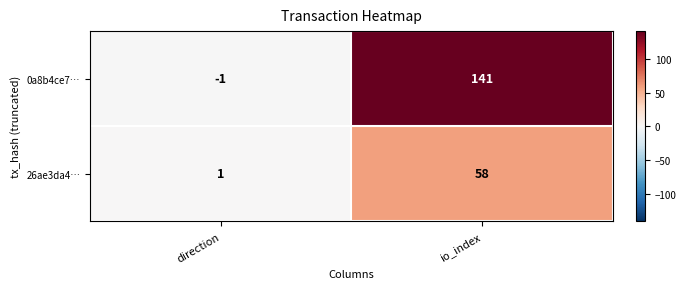

Reading left to right, transcribe all the data shown in this chart.

0a8b4ce7…: direction=-1	io_index=141
26ae3da4…: direction=1	io_index=58